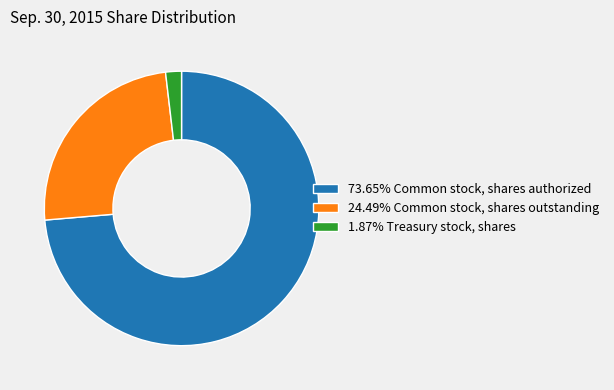

What is the ratio of the value at 24.49% Common stock, shares outstanding to the value at 73.65% Common stock, shares authorized?

0.3